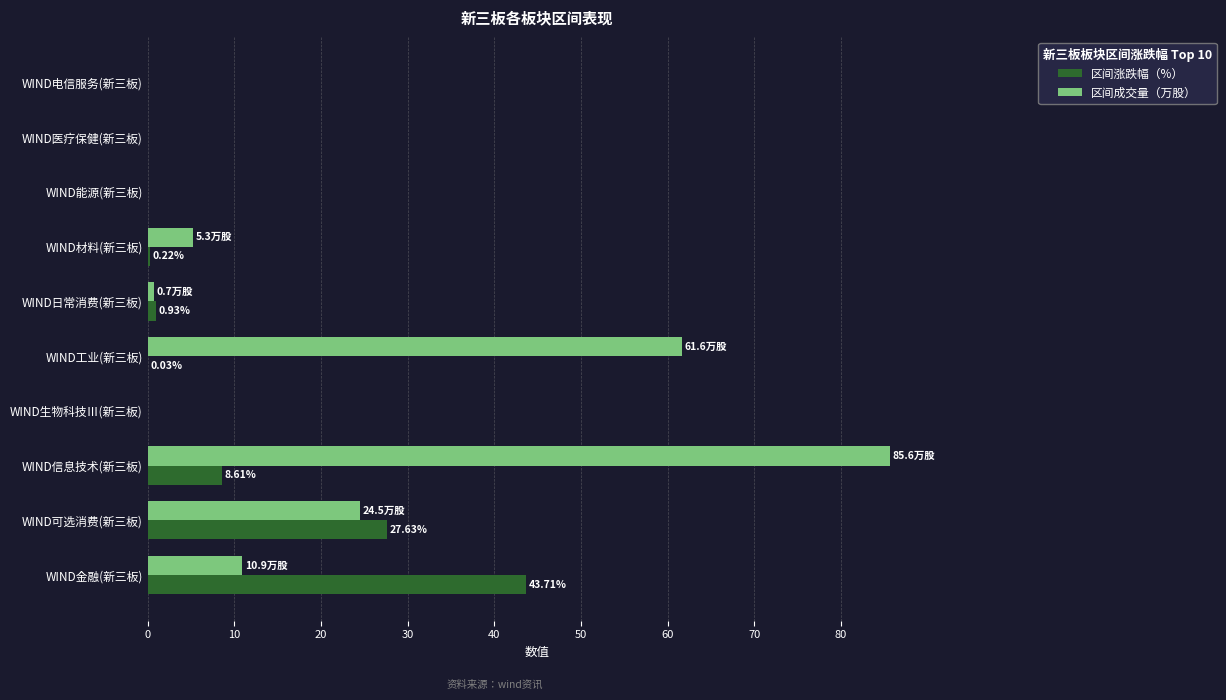

Which series changed the most between WIND可选消费(新三板) and WIND信息技术(新三板)?

区间成交量（万股）